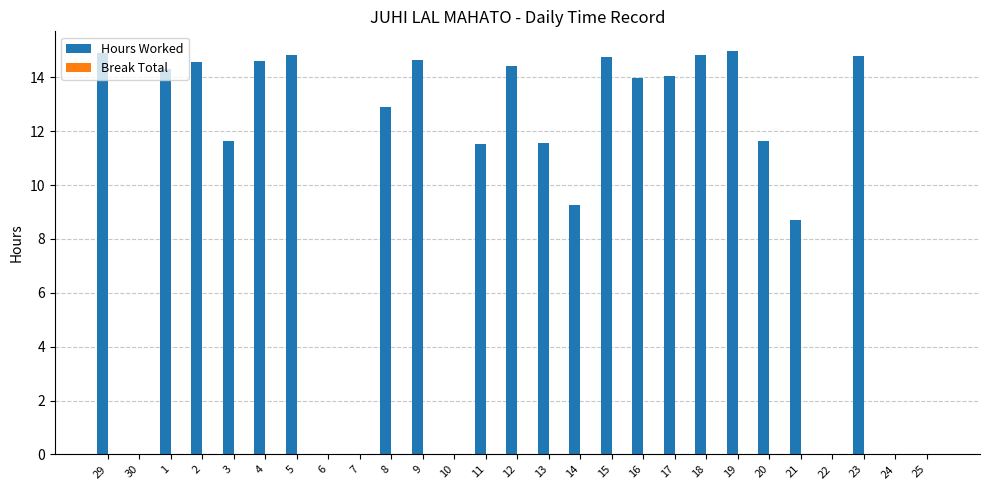

Is it true that the value at 20 is 17.3?

False